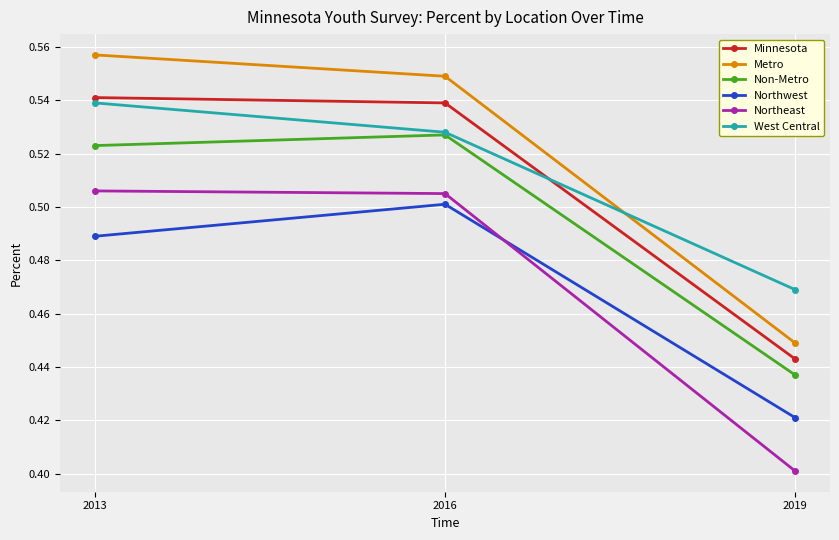

What is the difference between the maximum and minimum values in the Northeast series?

0.1